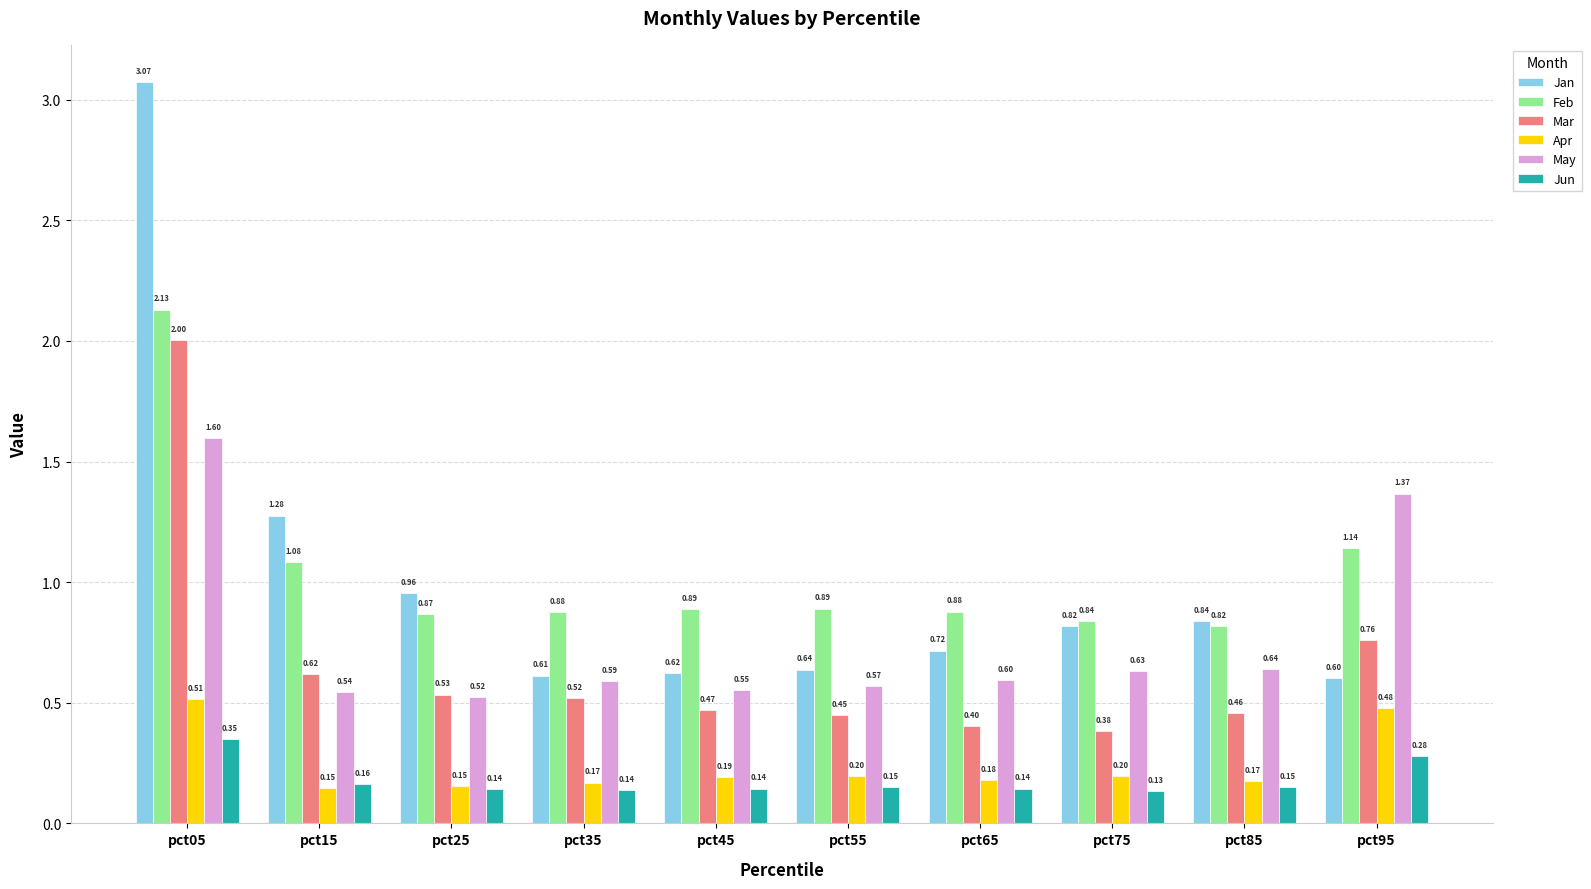

Which series has the largest total across all categories?

Feb